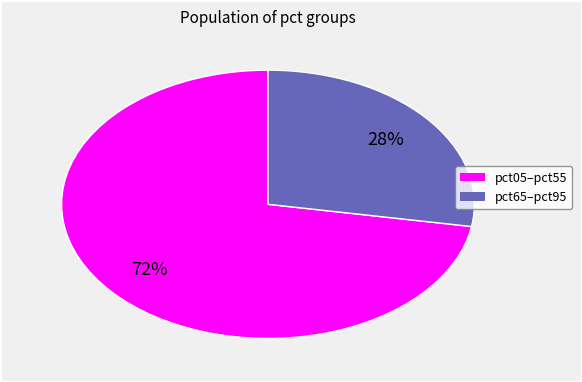

Is there any slice that represents more than half of the pie?

Yes